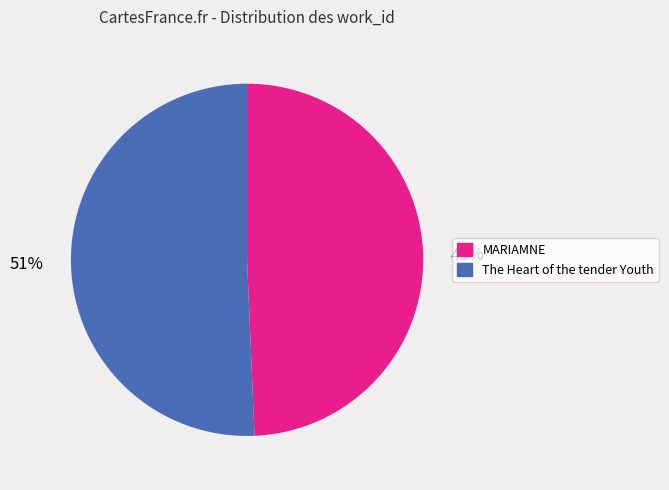

How many slices are in this pie chart?

2